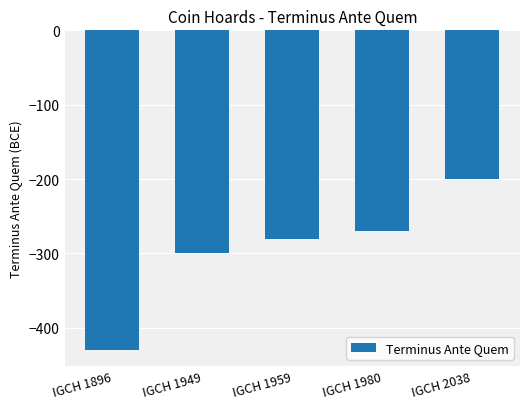

What is the value of the 2nd bar from the left?

-300